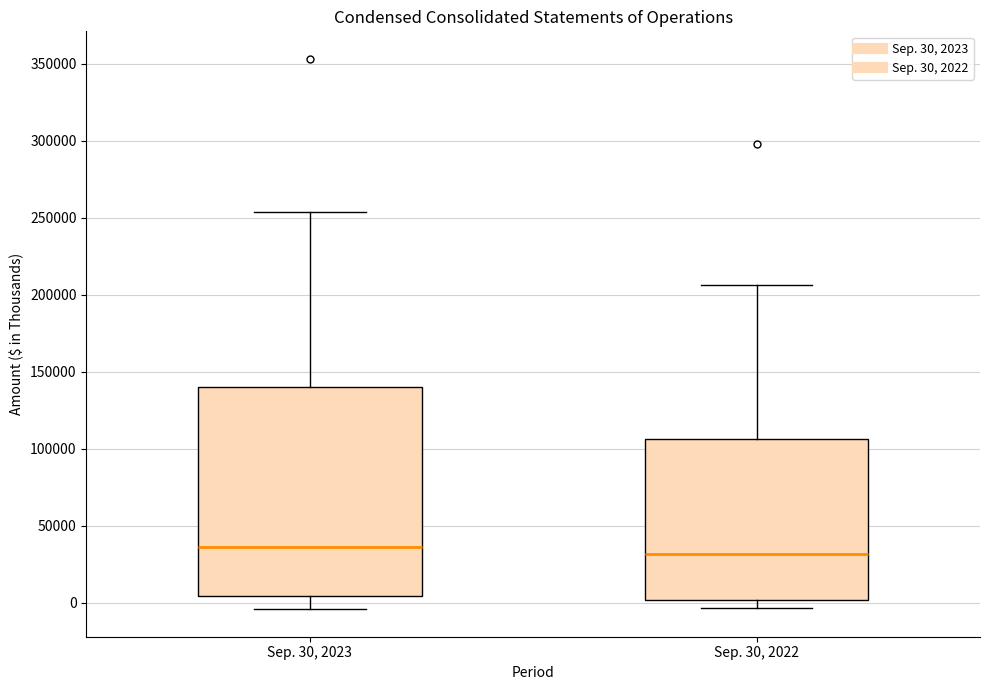

Reading left to right, transcribe this box plot: for each box, give where its median line is, the range the box spans, and where its two whiskers end, as read against the y-axis. The values are not printed on the chart, so give them approximately, as read against the axis.

Sep. 30, 2023: median 35000, box 5000 to 140000, whiskers -5000 to 255000
Sep. 30, 2022: median 30000, box 0 to 105000, whiskers -5000 to 205000